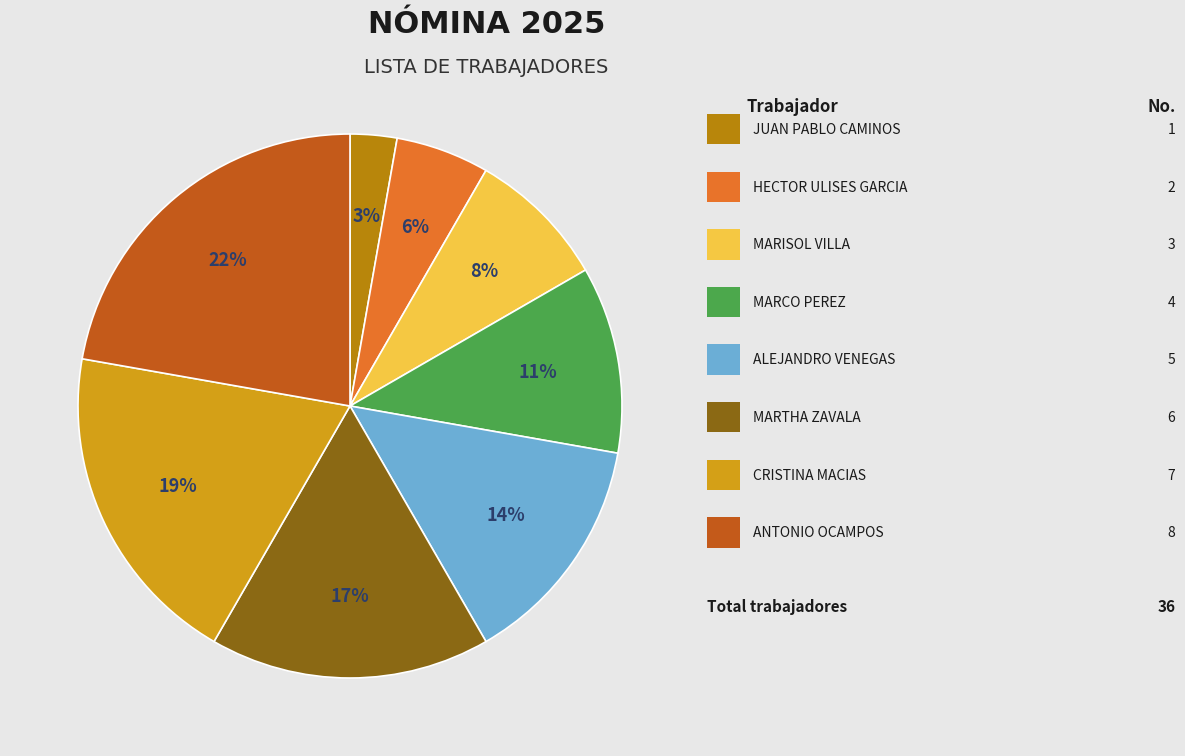

To the nearest percent, what is the average slice percentage?

12%